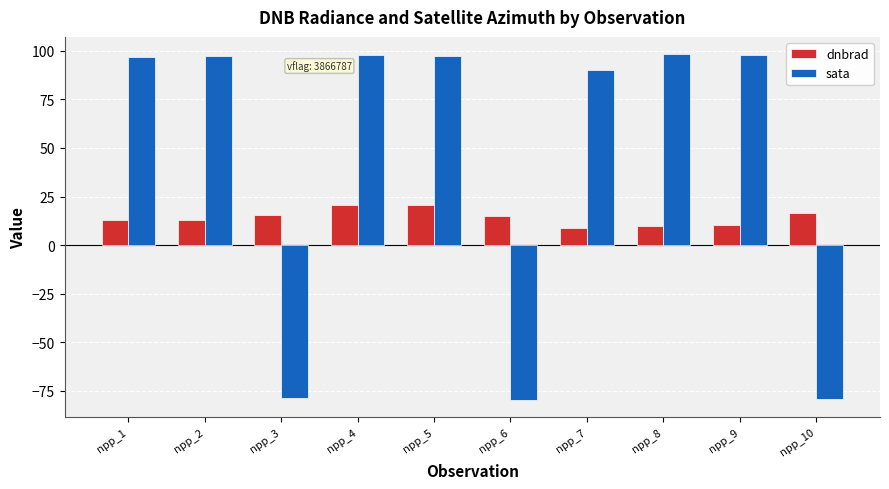

At npp_4, list the series in order from largest to smallest.

sata, dnbrad